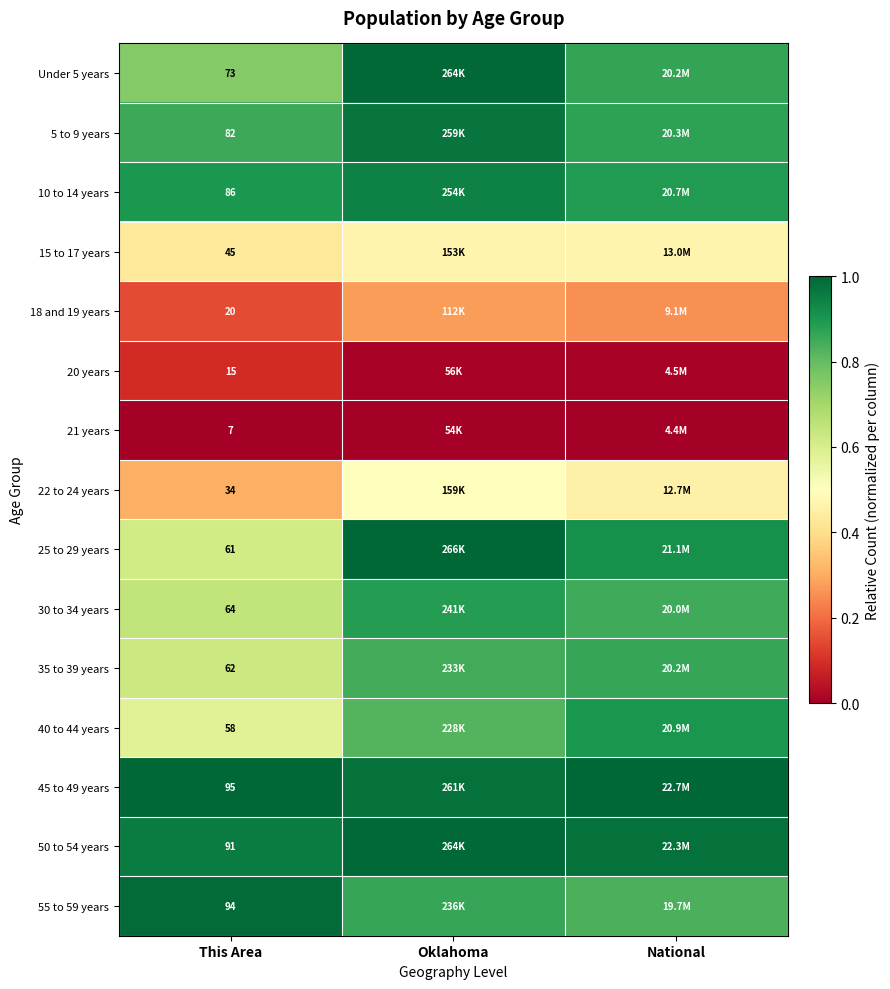

What is the difference between the highest and lowest values at This Area?

88.0